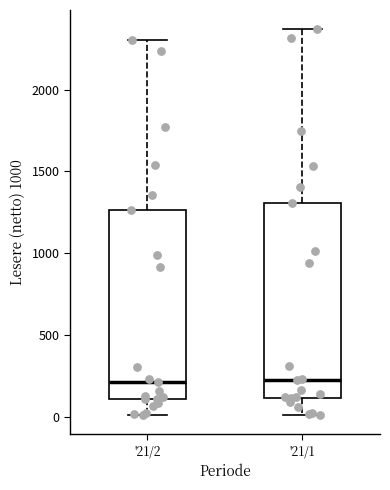

Reading left to right, transcribe this box plot: for each box, give where its median line is, the range the box spans, and where its two whiskers end, as read against the y-axis. The values are not printed on the chart, so give them approximately, as read against the axis.

'21/2: median 200, box 100 to 1250, whiskers 0 to 2300
'21/1: median 250, box 100 to 1300, whiskers 0 to 2350